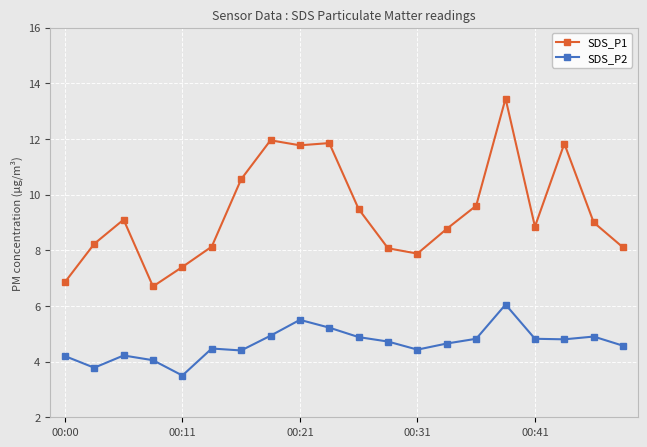

What is the smallest value displayed?

3.5